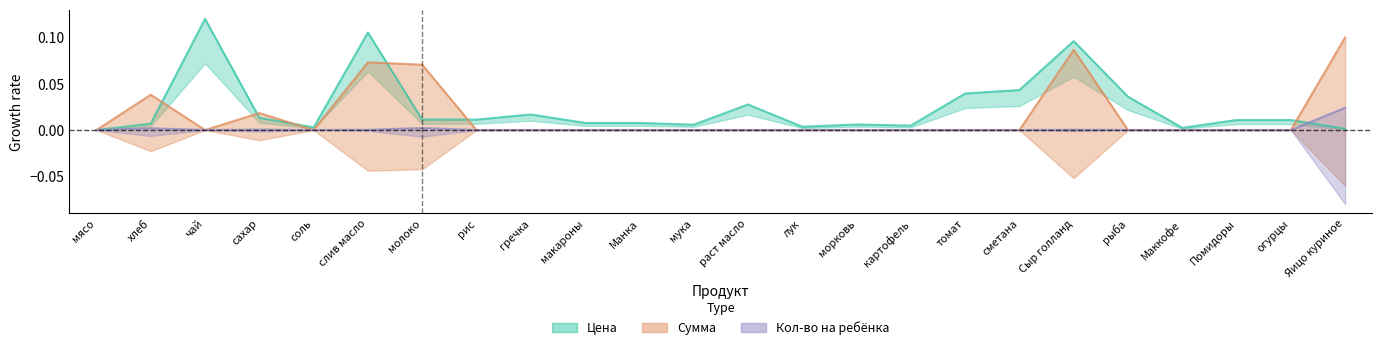

List the series in order of their peak value, highest first.

price, total, qty_unit